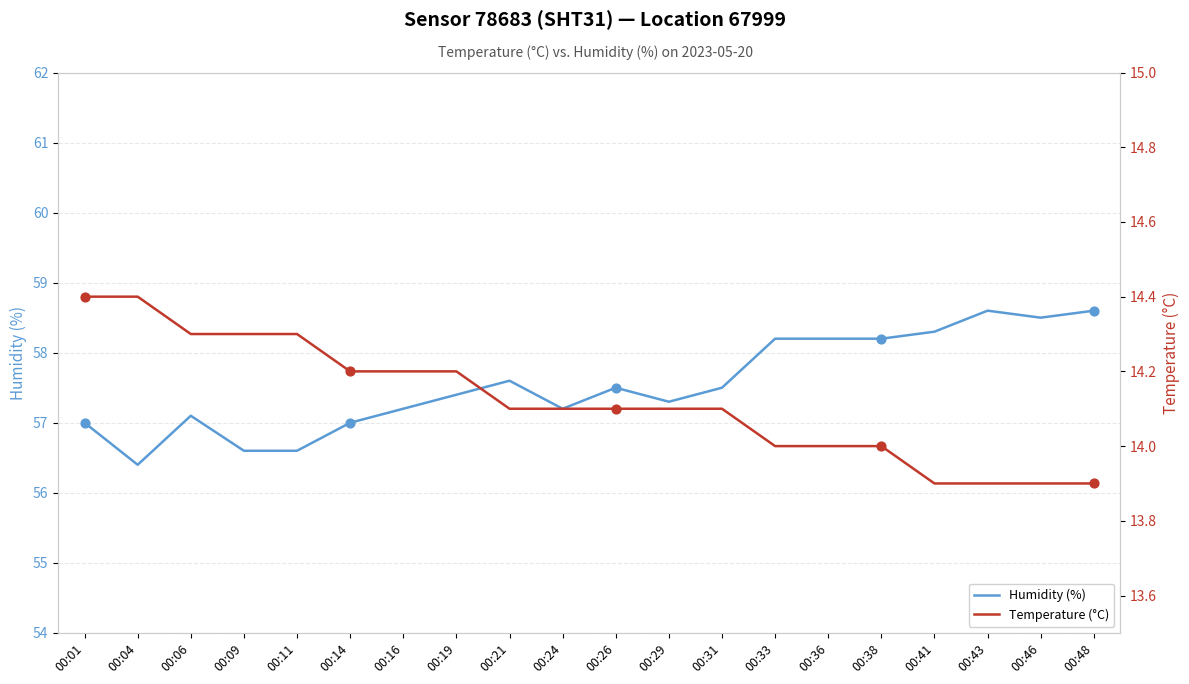

What is the total value across all series at 00:14?

71.2